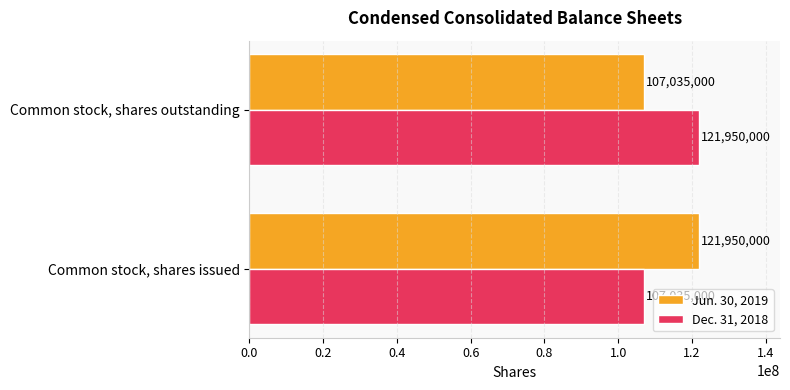

Read the Dec. 31, 2018 value at Common stock, shares outstanding.

121950000